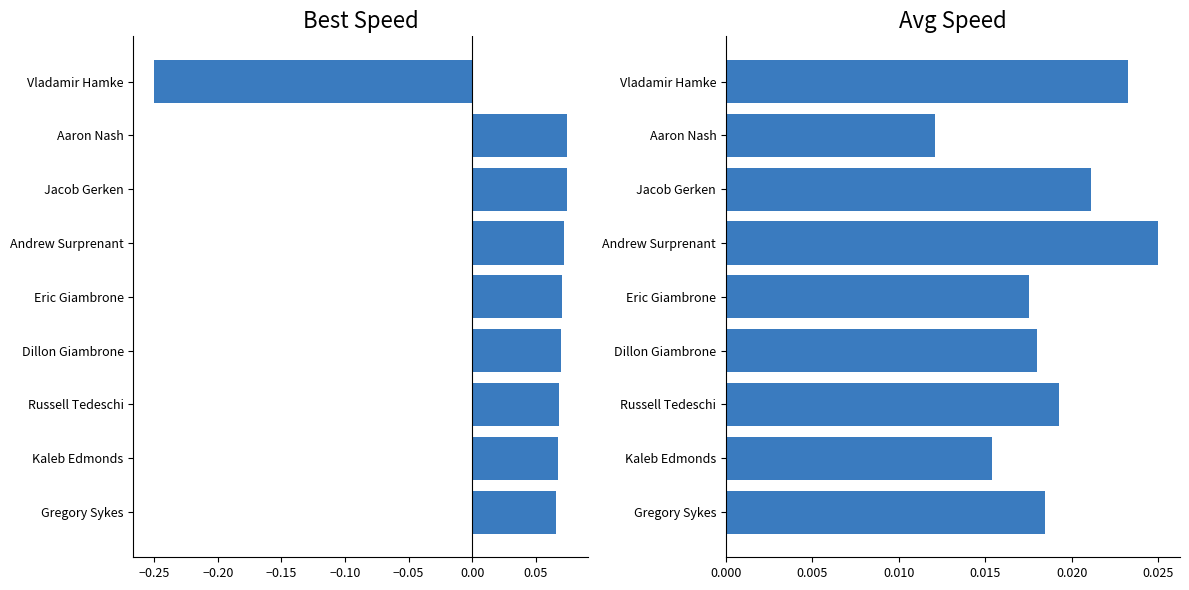

What is the difference between the maximum and minimum values in the Best Speed series?

0.3